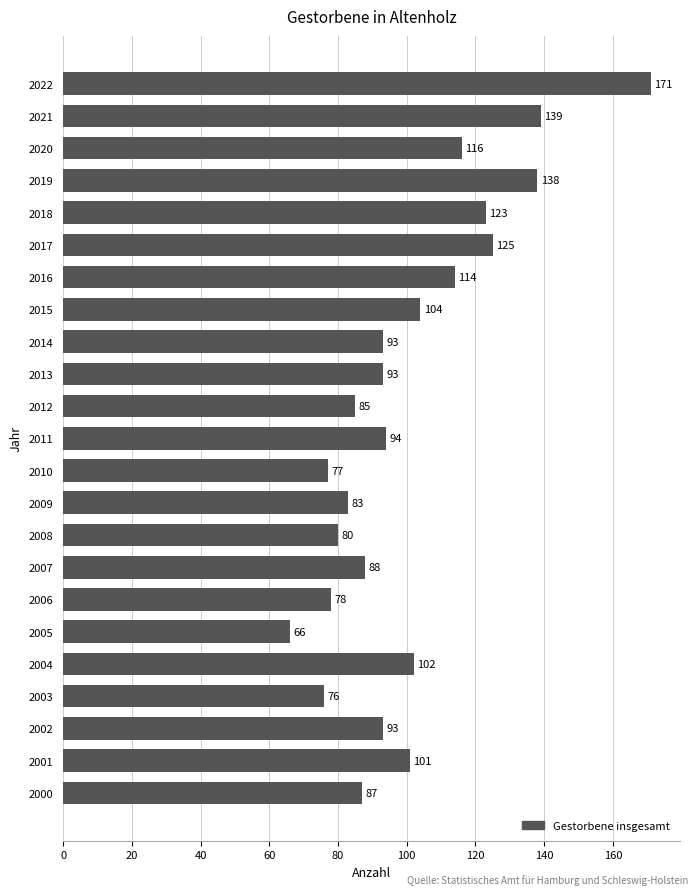

Reading bottom to top, transcribe all the data shown in this chart.

87	101	93	76	102	66	78	88	80	83	77	94	85	93	93	104	114	125	123	138	116	139	171